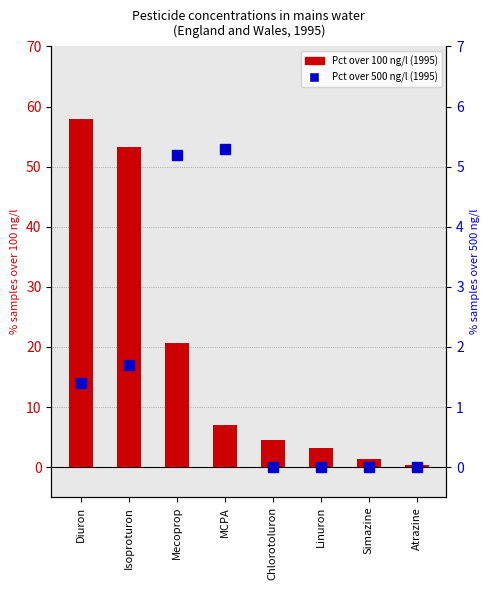

At how many categories does at least one series exceed 50?

2